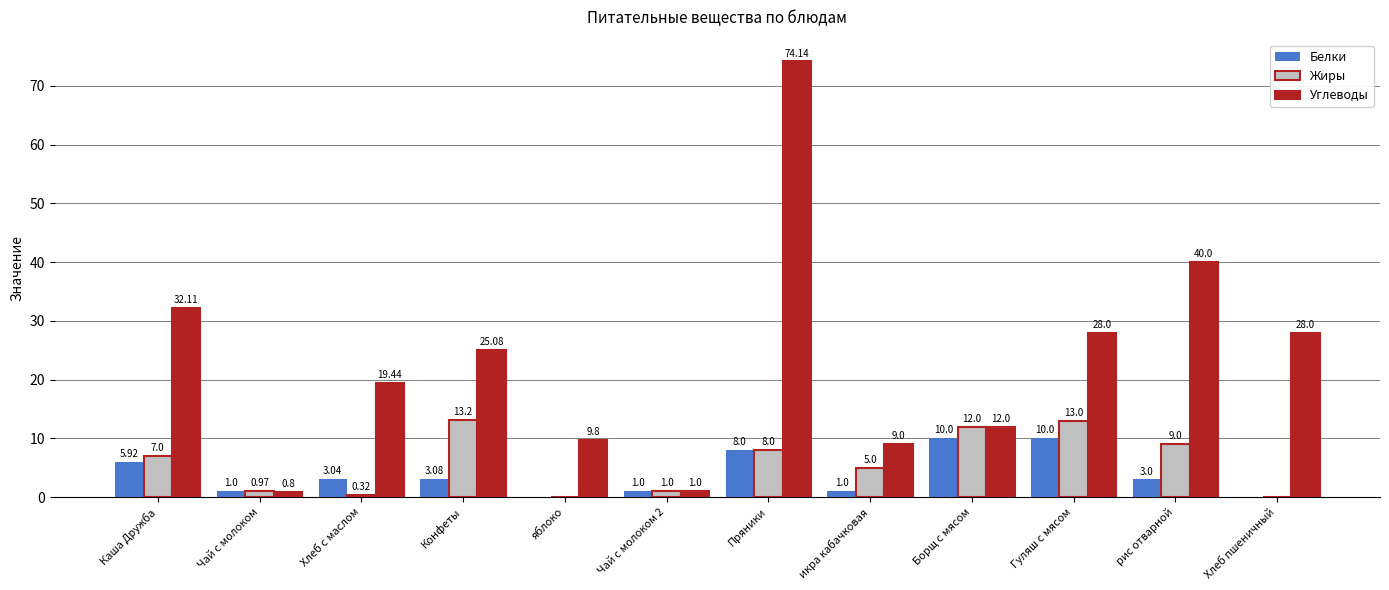

What is the sum of all Белки values?

46.0